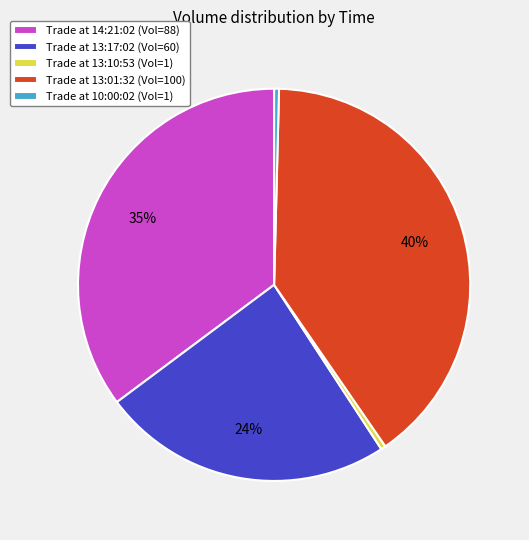

Is there a majority slice in this chart?

No